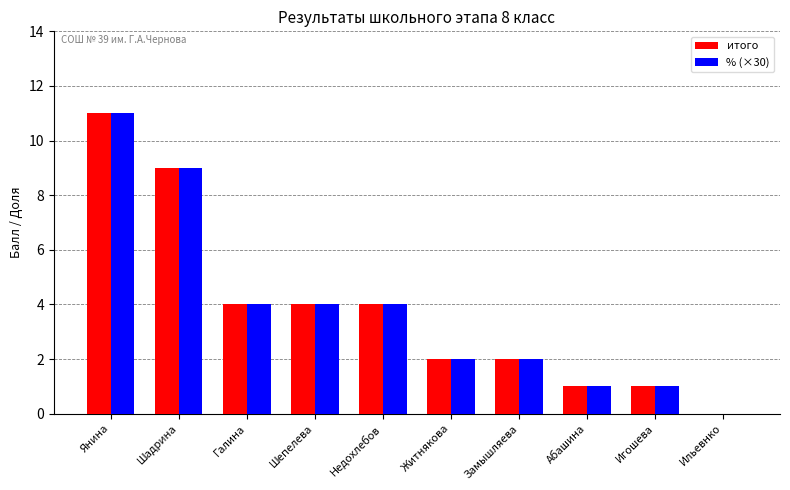

The value of % (×30) at Ильевнко is 0. True or false?

True